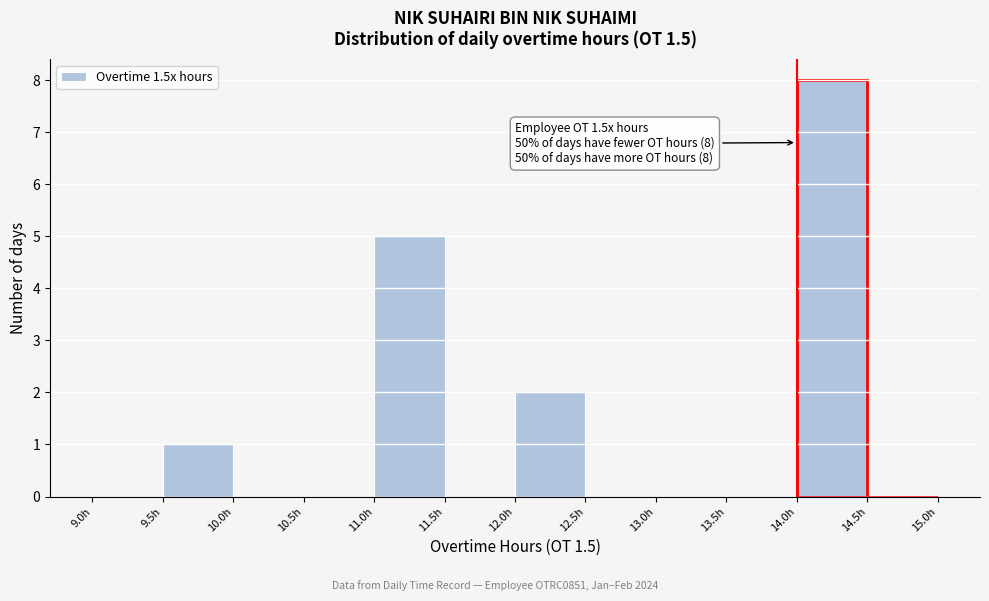

Over which range of the x-axis is the bar tallest?

14.0 to 14.5